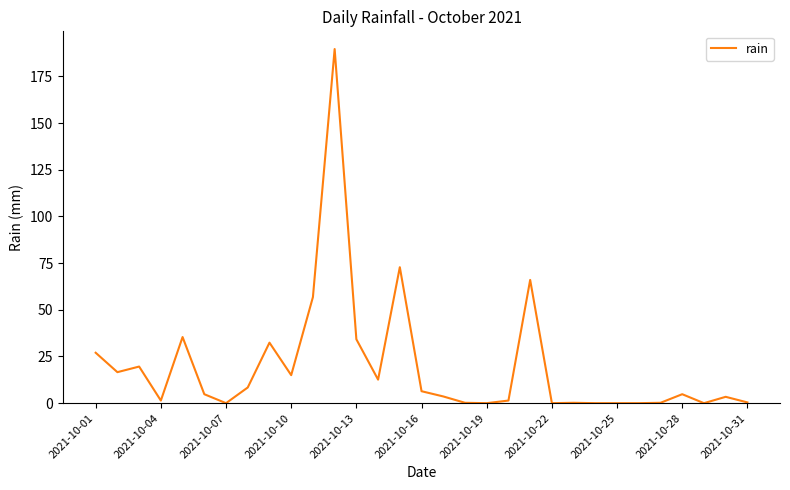

What is the maximum value shown in the chart?

189.6